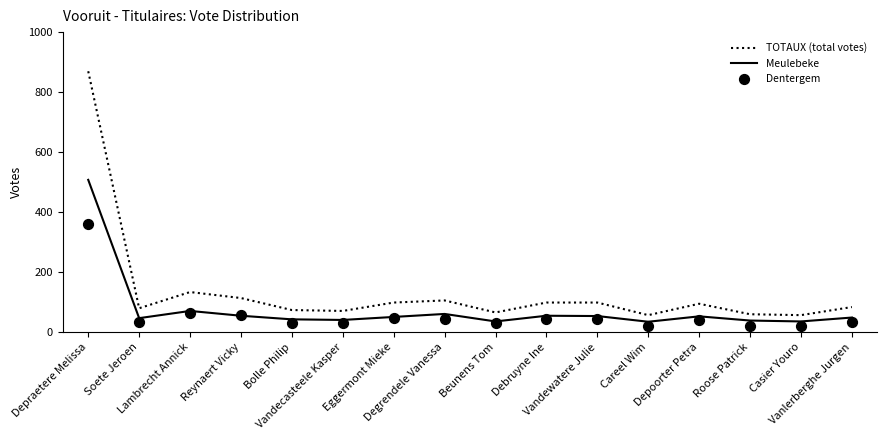

Which series reaches the minimum Y coordinate?

Dentergem